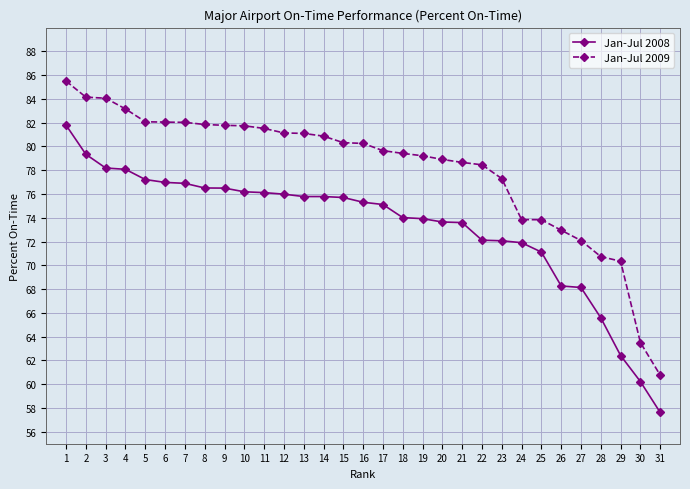

Is the value of Jan-Jul 2008 at 8 greater than the value of Jan-Jul 2009 at 15?

No